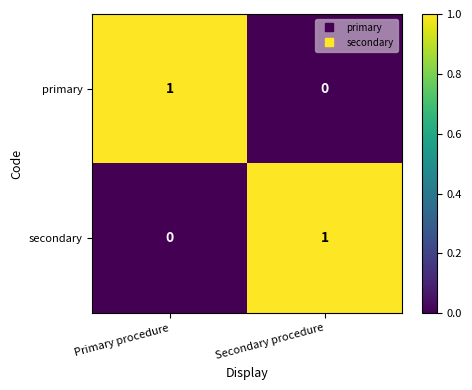

The value of primary at Secondary procedure is -1. True or false?

False